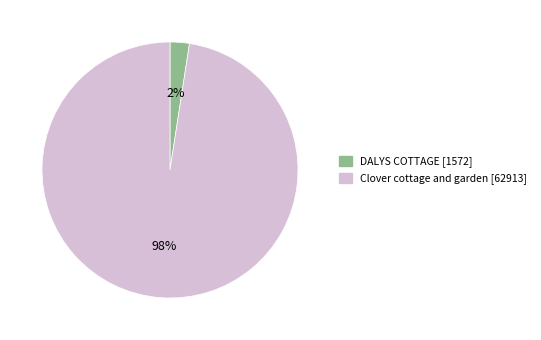

Which has a higher value, DALYS COTTAGE or Clover cottage and garden?

Clover cottage and garden